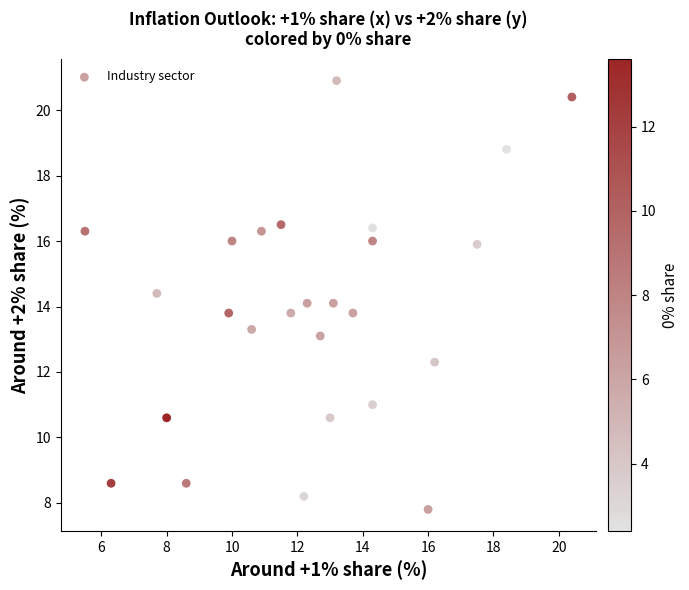

List the coordinates of all points as (X, Y) pairs, reading left to right.

(5.5, 16.3)  (6.3, 8.6)  (7.7, 14.4)  (8.0, 10.6)  (8.6, 8.6)  (9.9, 13.8)  (10.0, 16.0)  (10.6, 13.3)  (10.9, 16.3)  (11.5, 16.5)  (11.8, 13.8)  (12.2, 8.2)  (12.3, 14.1)  (12.7, 13.1)  (13.0, 10.6)  (13.1, 14.1)  (13.2, 20.9)  (13.7, 13.8)  (14.3, 11.0)  (14.3, 16.0)  (14.3, 16.4)  (16.0, 7.8)  (16.2, 12.3)  (17.5, 15.9)  (18.4, 18.8)  (20.4, 20.4)